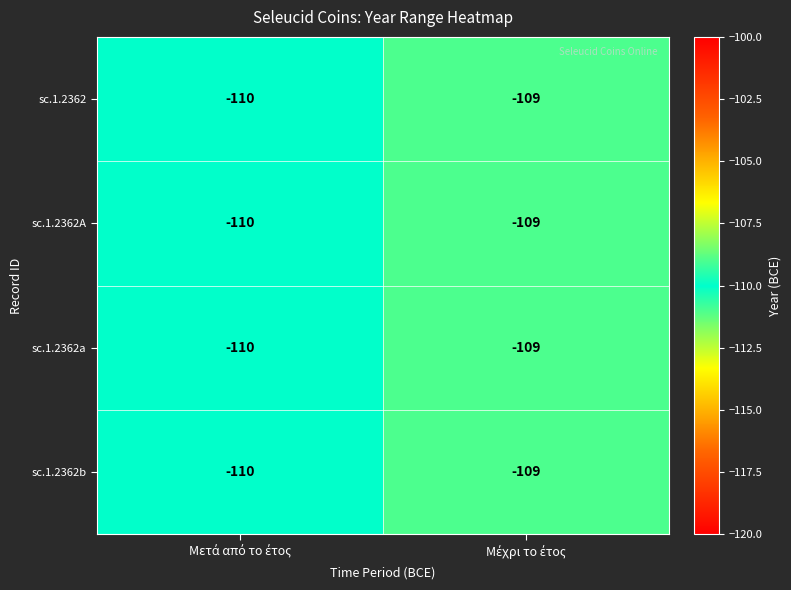

What is the lowest value of the sc.1.2362A series?

-110